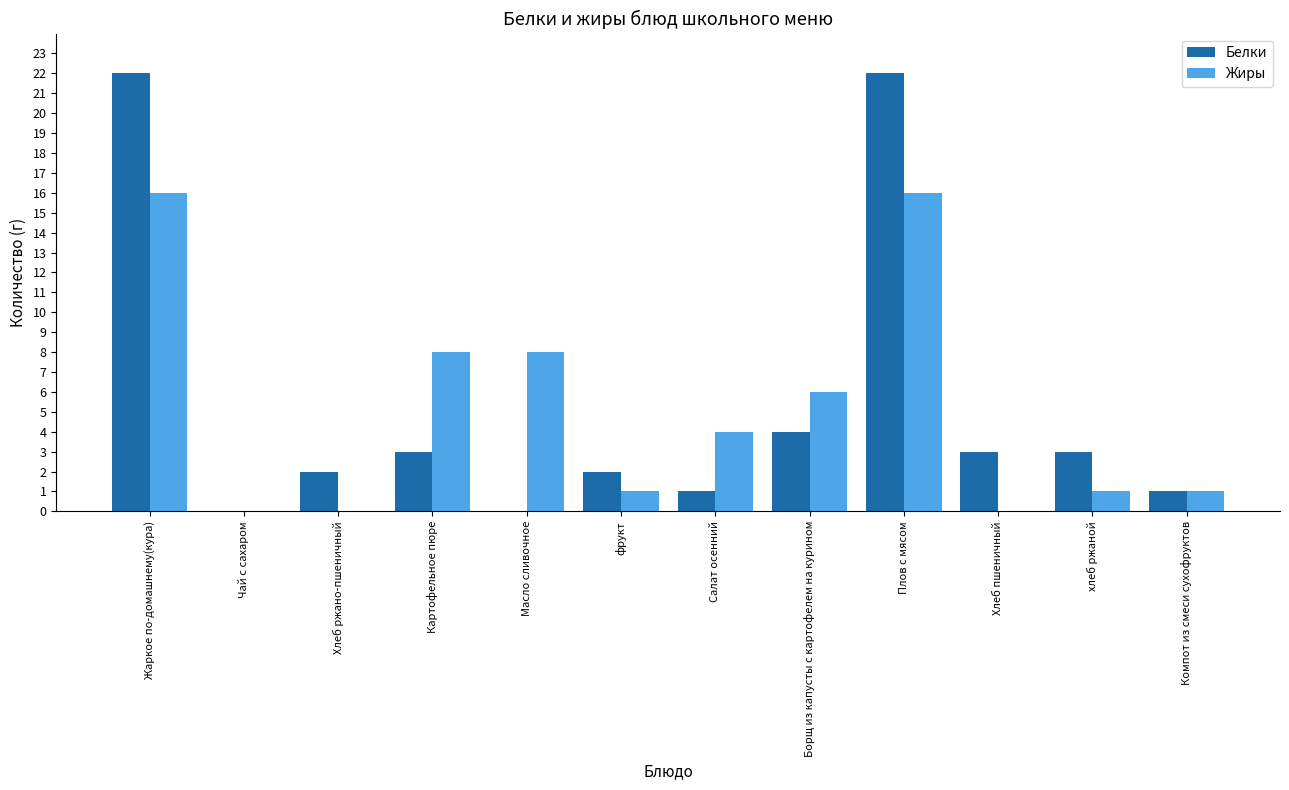

What is the sum of all Белки values?

63